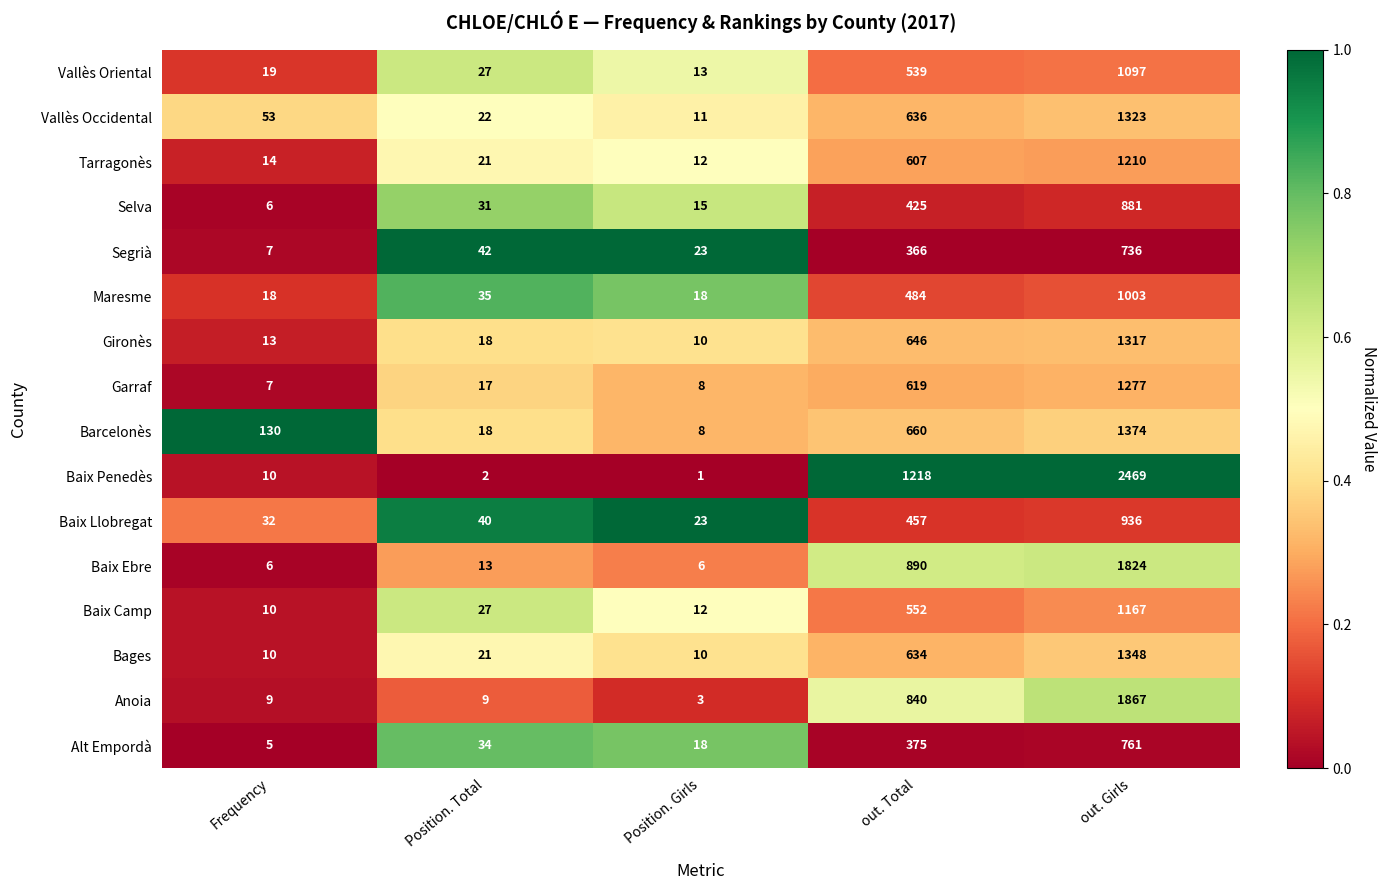

Between Frequency and Position. Girls, which series saw the biggest shift?

Barcelonès